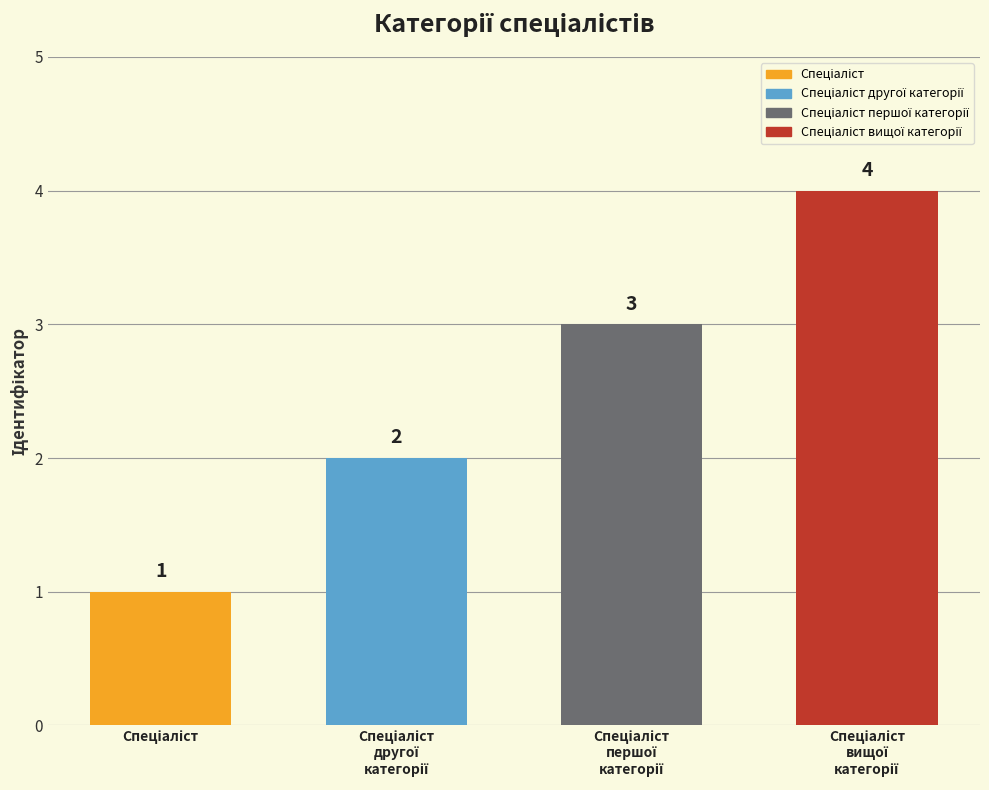

How many data points are above 3?

1